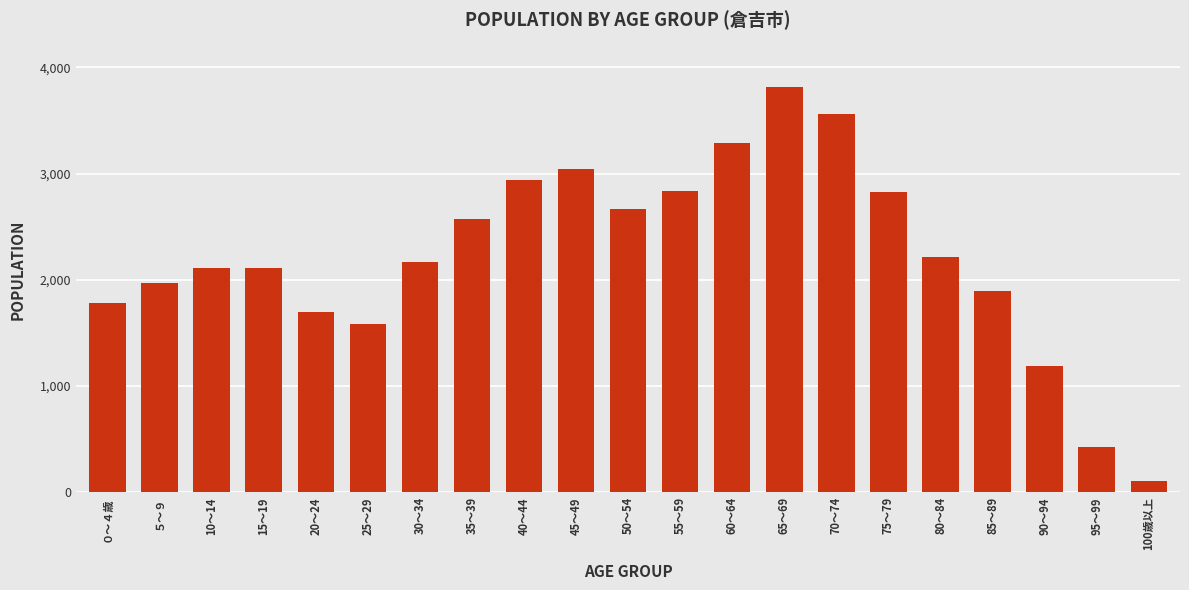

What is the maximum value shown in the chart?

3813